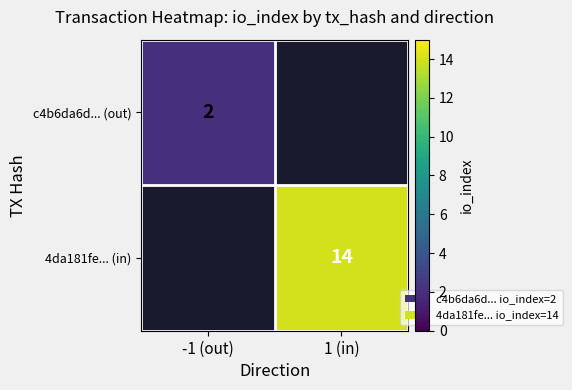

Between 1 (in) and -1 (out), which is larger?

-1 (out)